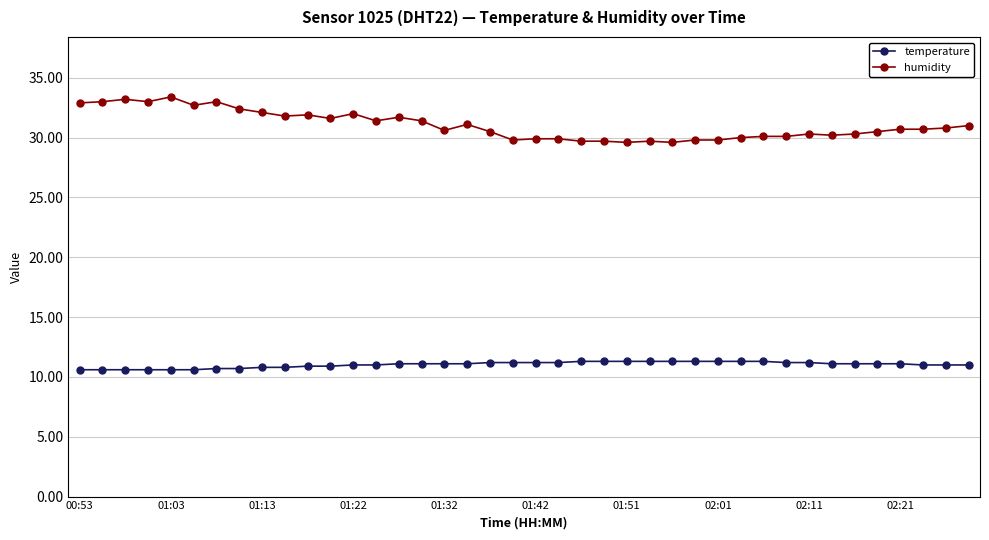

True or false: humidity has more than 2 interior local peaks.

True